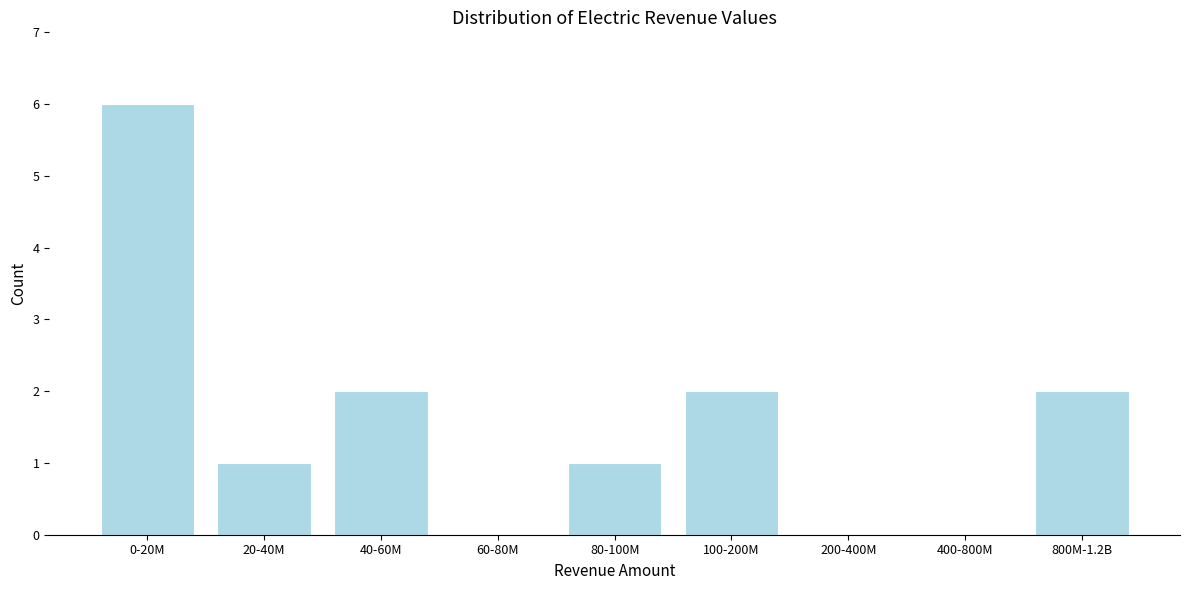

Reading left to right, transcribe all the data shown in this chart.

0-20M=6	20-40M=1	40-60M=2	60-80M=0	80-100M=1	100-200M=2	200-400M=0	400-800M=0	800M-1.2B=2